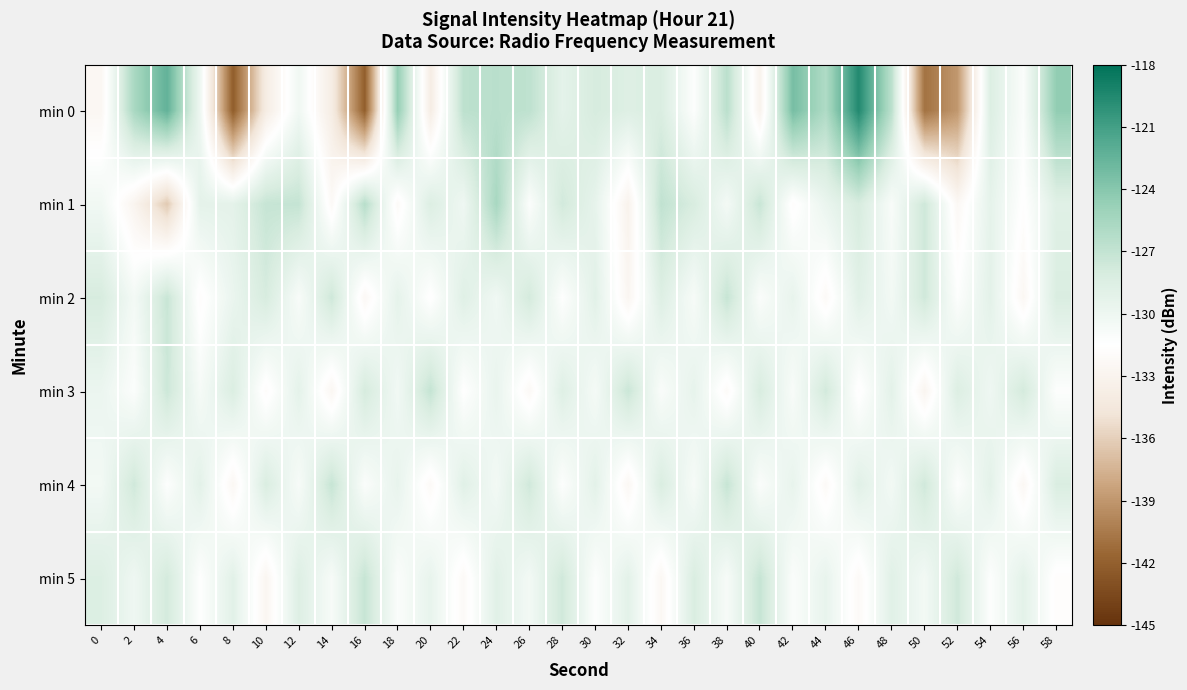

Reading right to left, list all the values displayed in this chart.

min 0: 58=-124.5	56=-131.1	54=-128.5	52=-138.9	50=-140.9	48=-126.6	46=-119.5	44=-126.0	42=-123.3	40=-133.1	38=-126.6	36=-131.3	34=-128.3	32=-128.6	30=-128.0	28=-129.2	26=-126.8	24=-126.5	22=-126.7	20=-133.8	18=-124.7	16=-142.0	14=-133.9	12=-130.2	10=-133.9	8=-142.1	6=-130.0	4=-122.4	2=-125.6	0=-132.5
min 1: 58=-128.8	56=-131.6	54=-129.3	52=-132.4	50=-127.6	48=-130.9	46=-128.1	44=-129.7	42=-131.8	40=-127.3	38=-130.5	36=-128.2	34=-126.9	32=-133.1	30=-129.4	28=-127.8	26=-131.2	24=-125.6	22=-130.1	20=-128.5	18=-132.1	16=-126.4	14=-132.2	12=-127.1	10=-127.2	8=-129.2	6=-129.2	4=-136.3	2=-132.9	0=-130.3
min 2: 58=-128.3	56=-132.5	54=-129.1	52=-131.3	50=-127.7	48=-130.4	46=-128.9	44=-132.2	42=-129.5	40=-131.1	38=-127.2	36=-130.8	34=-128.6	32=-132.7	30=-129.0	28=-131.4	26=-127.9	24=-130.2	22=-128.8	20=-131.6	18=-129.3	16=-132.4	14=-127.6	12=-130.9	10=-128.1	8=-129.7	6=-131.8	4=-127.3	2=-130.5	0=-128.1
min 3: 58=-131.3	56=-127.9	54=-130.1	52=-128.5	50=-132.8	48=-129.1	46=-131.7	44=-127.8	42=-130.9	40=-128.2	38=-132.1	36=-129.4	34=-131.0	32=-127.4	30=-130.6	28=-128.7	26=-132.3	24=-129.6	22=-131.5	20=-127.1	18=-130.3	16=-128.0	14=-132.6	12=-129.2	10=-131.9	8=-128.4	6=-130.7	4=-127.5	2=-131.2	0=-129.8
min 4: 58=-128.3	56=-132.5	54=-129.1	52=-131.3	50=-127.7	48=-130.4	46=-128.9	44=-132.2	42=-129.5	40=-131.1	38=-127.2	36=-130.8	34=-128.3	32=-132.5	30=-129.1	28=-131.3	26=-127.7	24=-130.4	22=-128.9	20=-132.2	18=-129.5	16=-131.1	14=-127.2	12=-130.8	10=-128.3	8=-132.5	6=-129.1	4=-131.3	2=-127.7	0=-130.4
min 5: 58=-131.8	56=-129.1	54=-131.3	52=-127.7	50=-130.4	48=-128.9	46=-132.2	44=-129.5	42=-131.1	40=-127.2	38=-130.8	36=-128.3	34=-132.5	32=-129.1	30=-131.3	28=-127.7	26=-130.4	24=-128.9	22=-132.2	20=-129.5	18=-131.1	16=-127.2	14=-130.8	12=-128.6	10=-132.7	8=-129.0	6=-131.4	4=-127.9	2=-130.1	0=-128.5